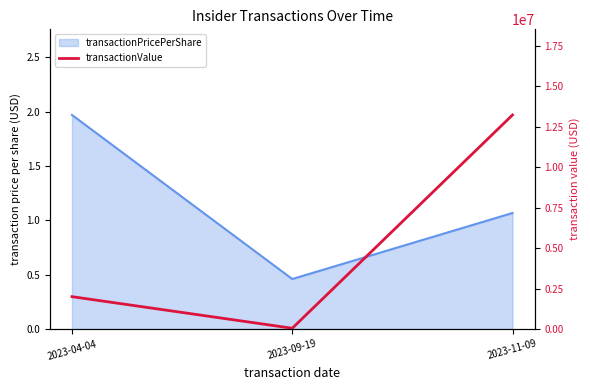

What is the approximate value at 2023-11-09, to the nearest 100?

13237900